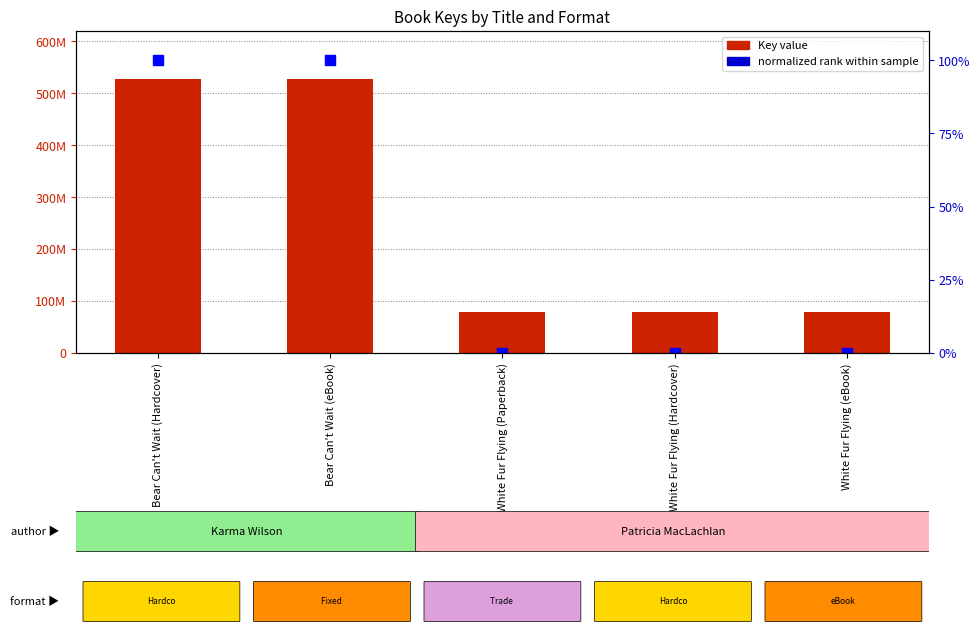

Which series has the largest total across all categories?

Key value